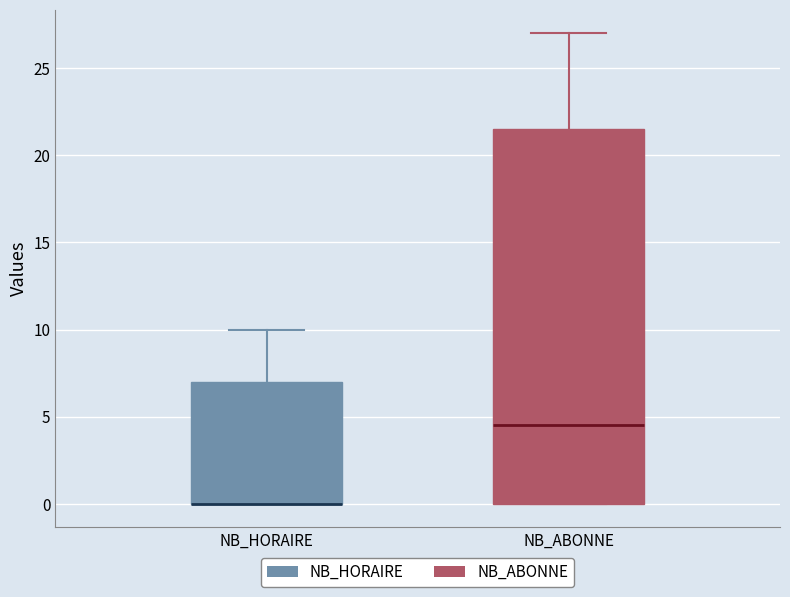

Reading left to right, read every box against the y-axis: the position of its median line, the range the box covers, and the ends of its whiskers. The values are not printed on the chart, so give them approximately, as read against the axis.

NB_HORAIRE: median 0.0 (drawn on the box's lower edge), box 0.0 to 7.0, whiskers 0.0 to 10.0
NB_ABONNE: median 4.5, box 0.0 to 21.5, whiskers 0.0 to 27.0